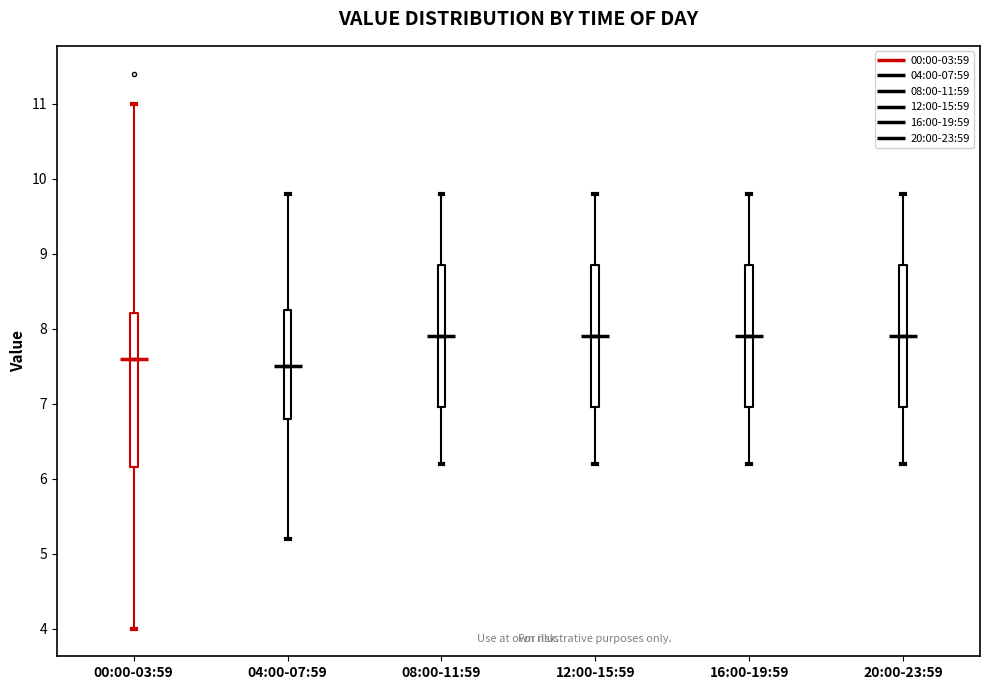

Which box is the tallest, from its lower edge to its upper edge?

00:00-03:59